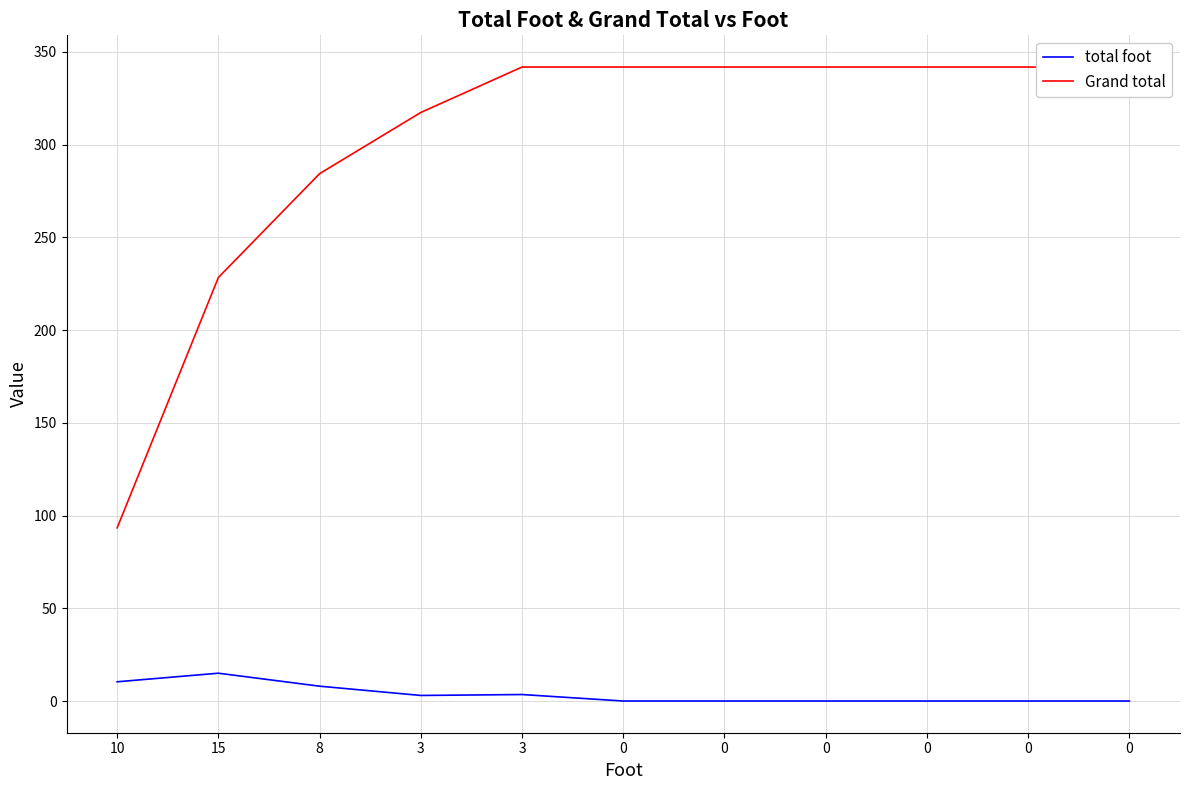

Is it true that total foot equals 3.0 at 3?

True